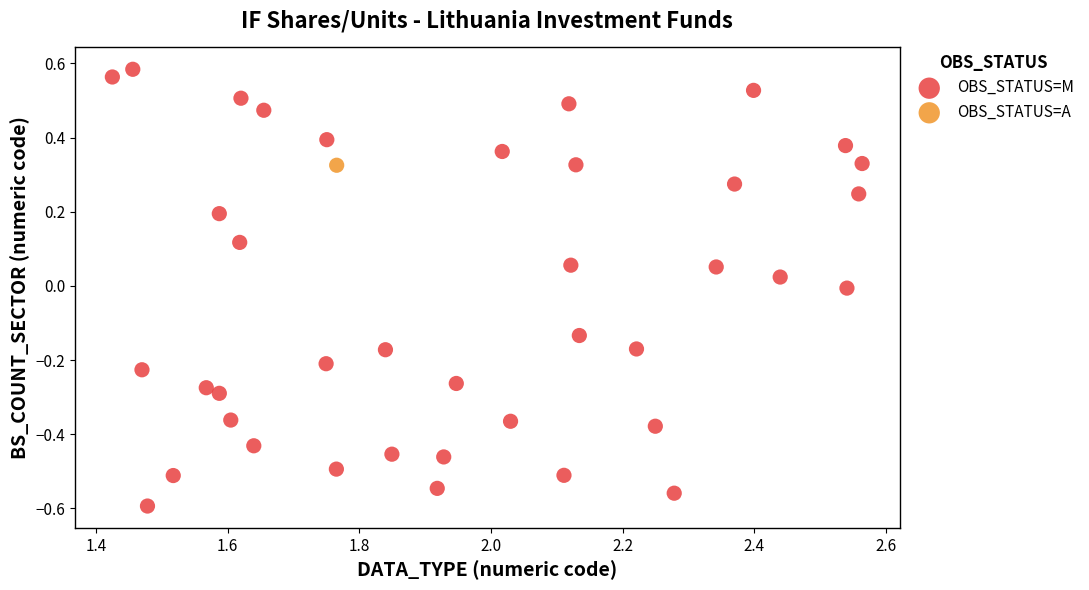

What are all the series names shown in the legend?

OBS_STATUS=M, OBS_STATUS=A